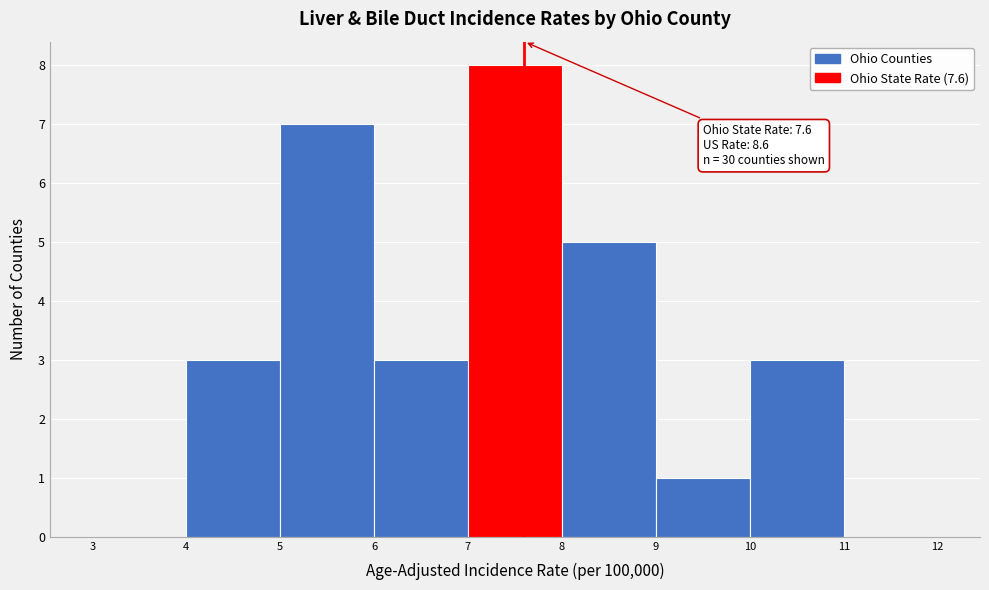

Over which range of the x-axis is the bar tallest?

7 to 8